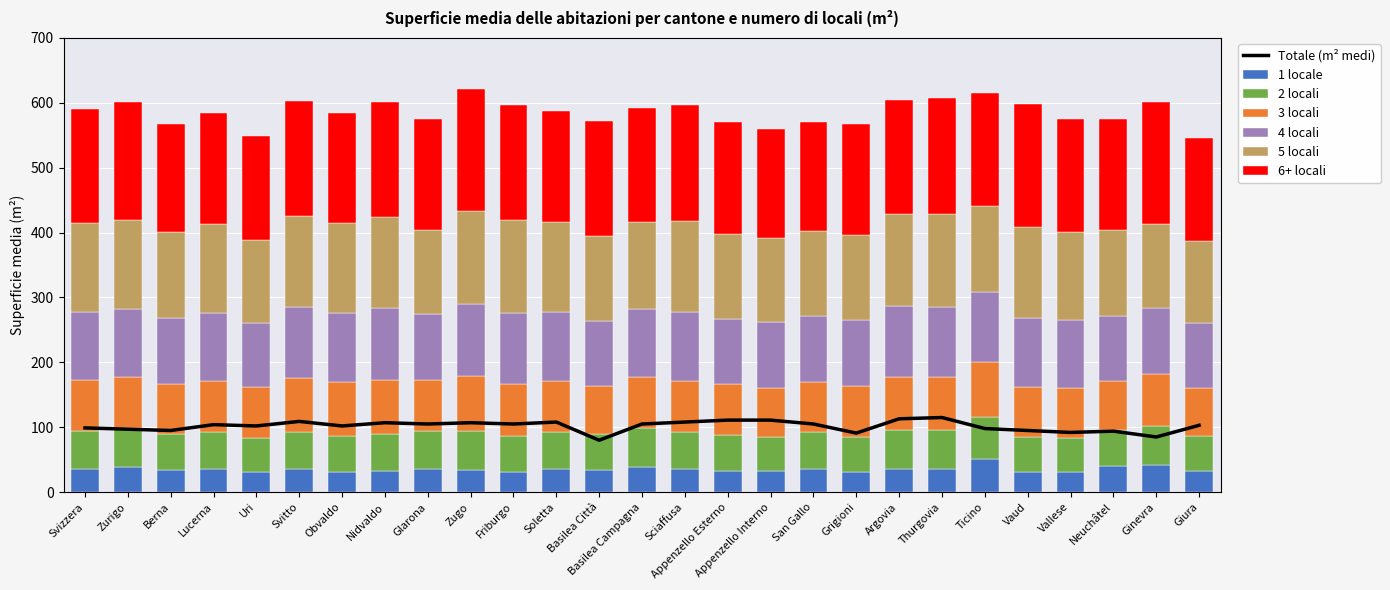

What is the highest value of the 5 locali series?

143